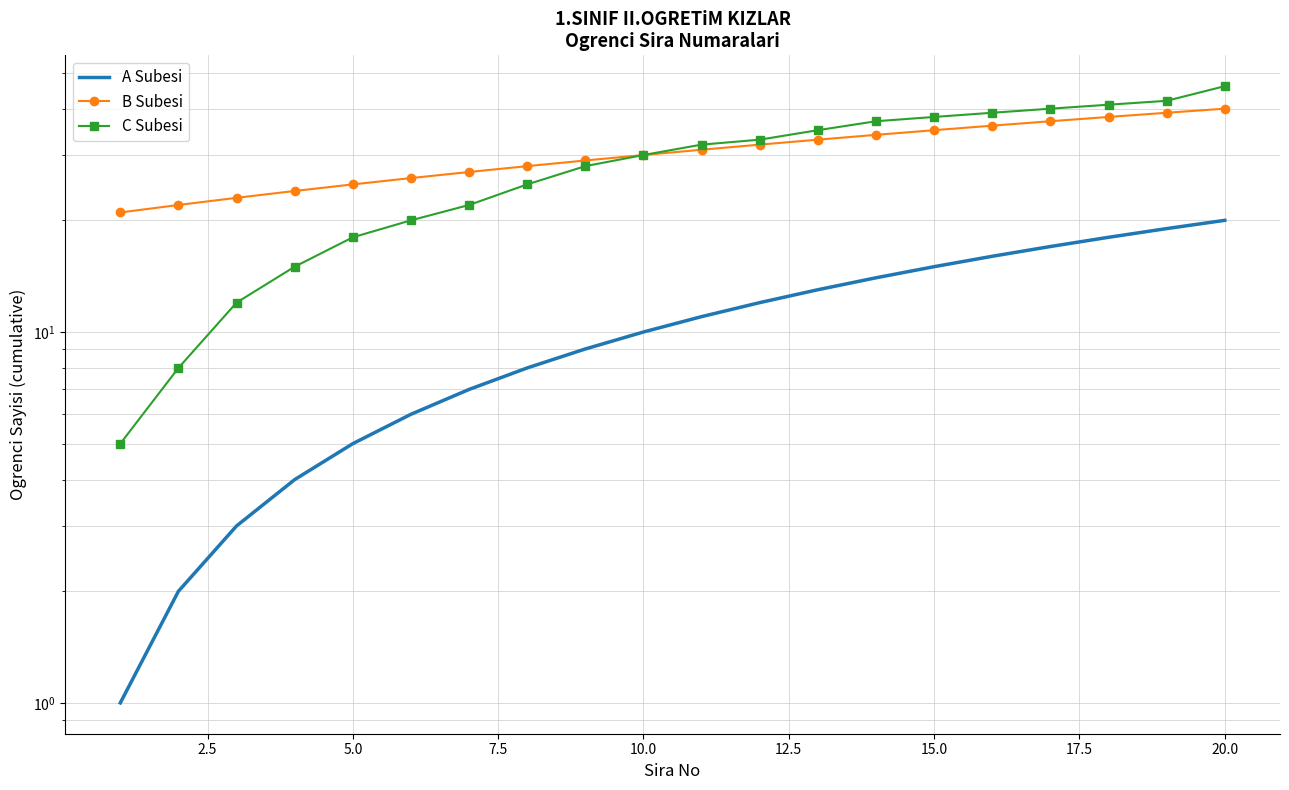

How many lines are shown in the chart?

3